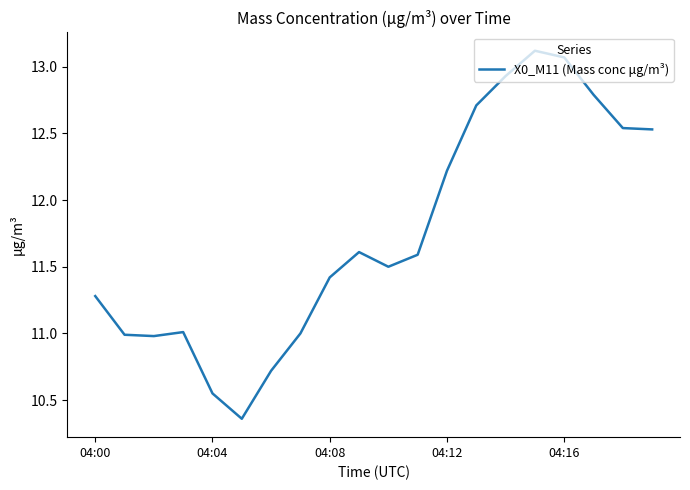

What is the difference between the maximum and minimum values?

2.8